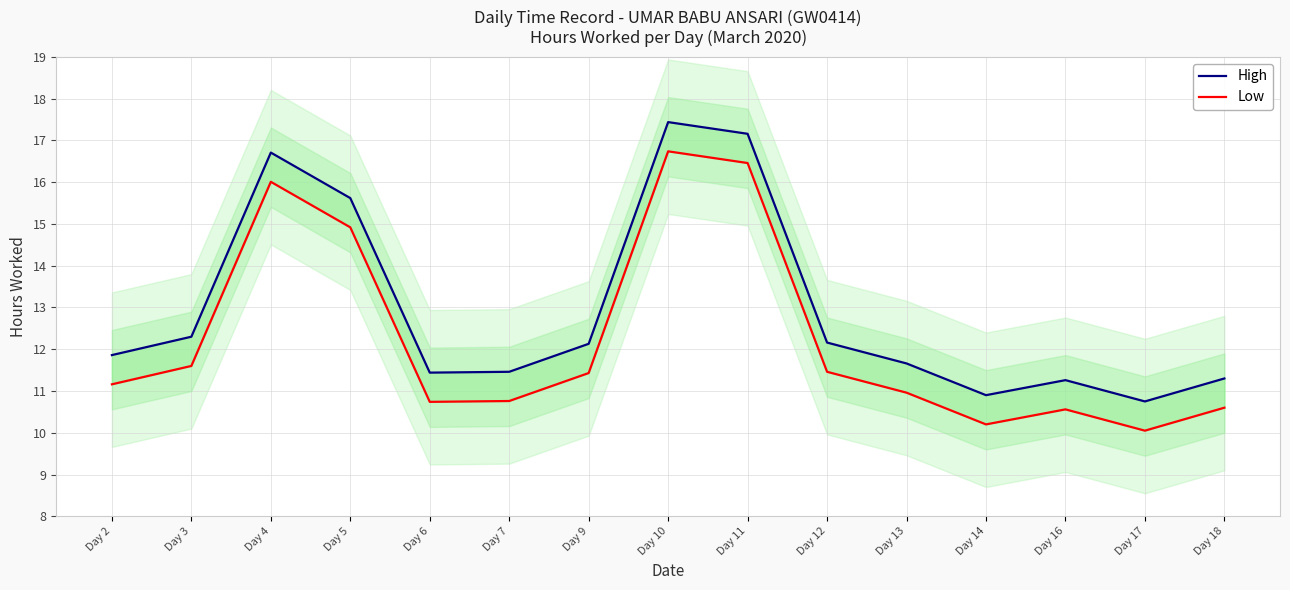

Which series has the largest range (max minus min)?

High